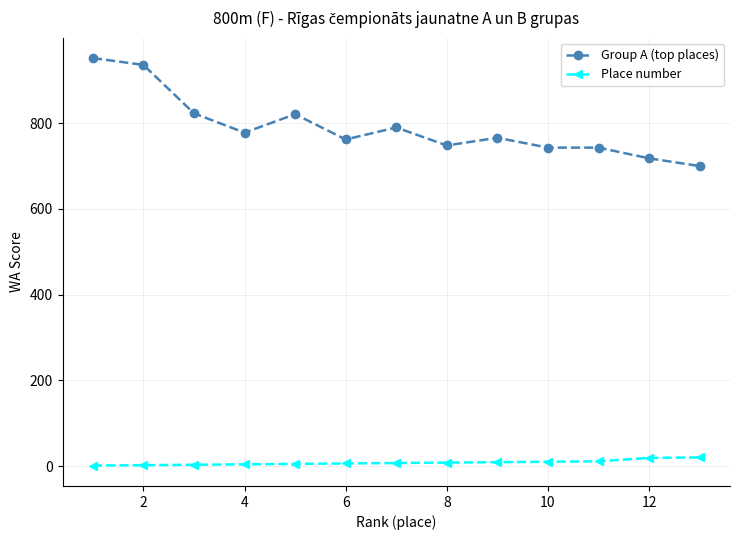

How many categories are shown in the chart?

13